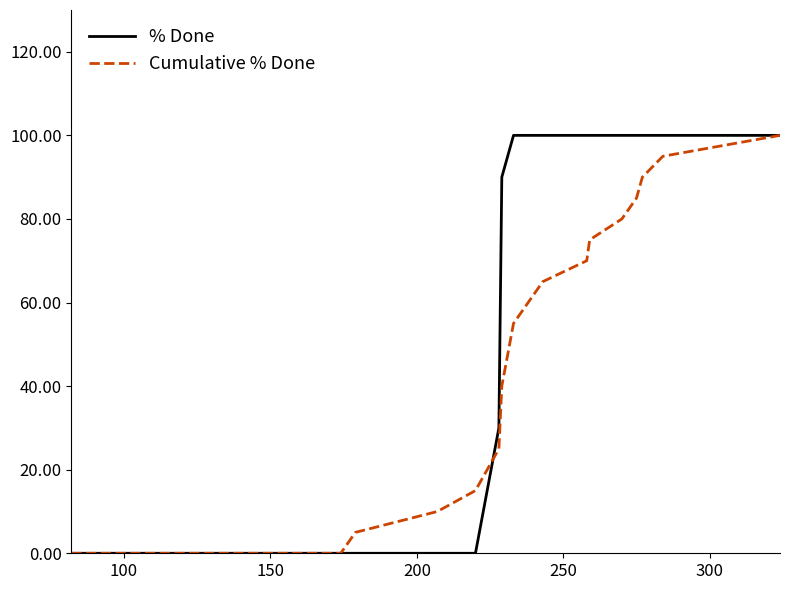

Rank the series by their average value, from highest to lowest.

% Done, Cumulative % Done